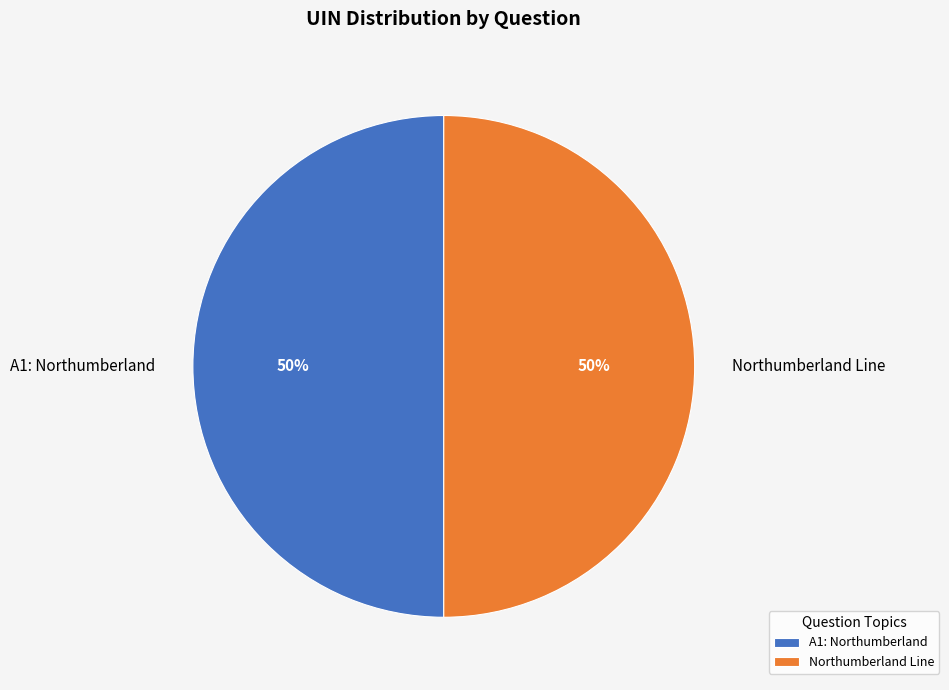

What is the ratio of the value at A1: Northumberland to the value at Northumberland Line?

1.0